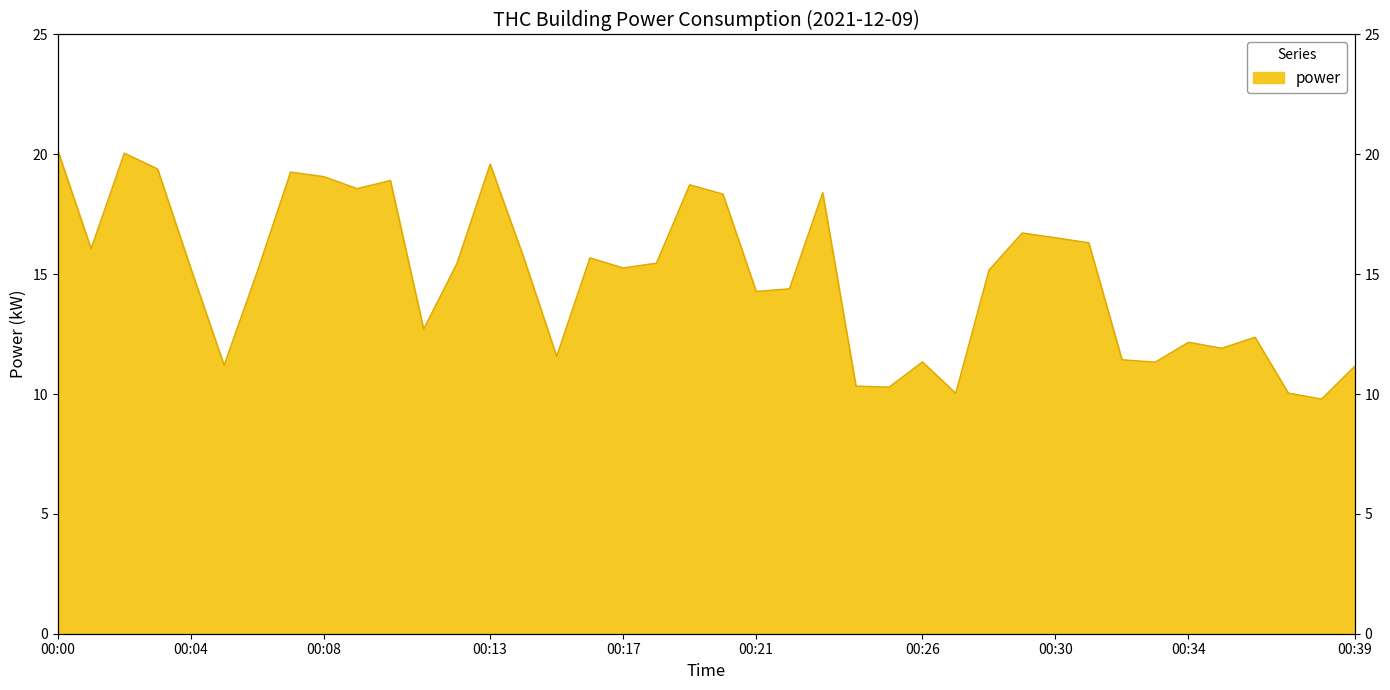

The chart shows a value of 5.1 at 00:25. True or false?

False